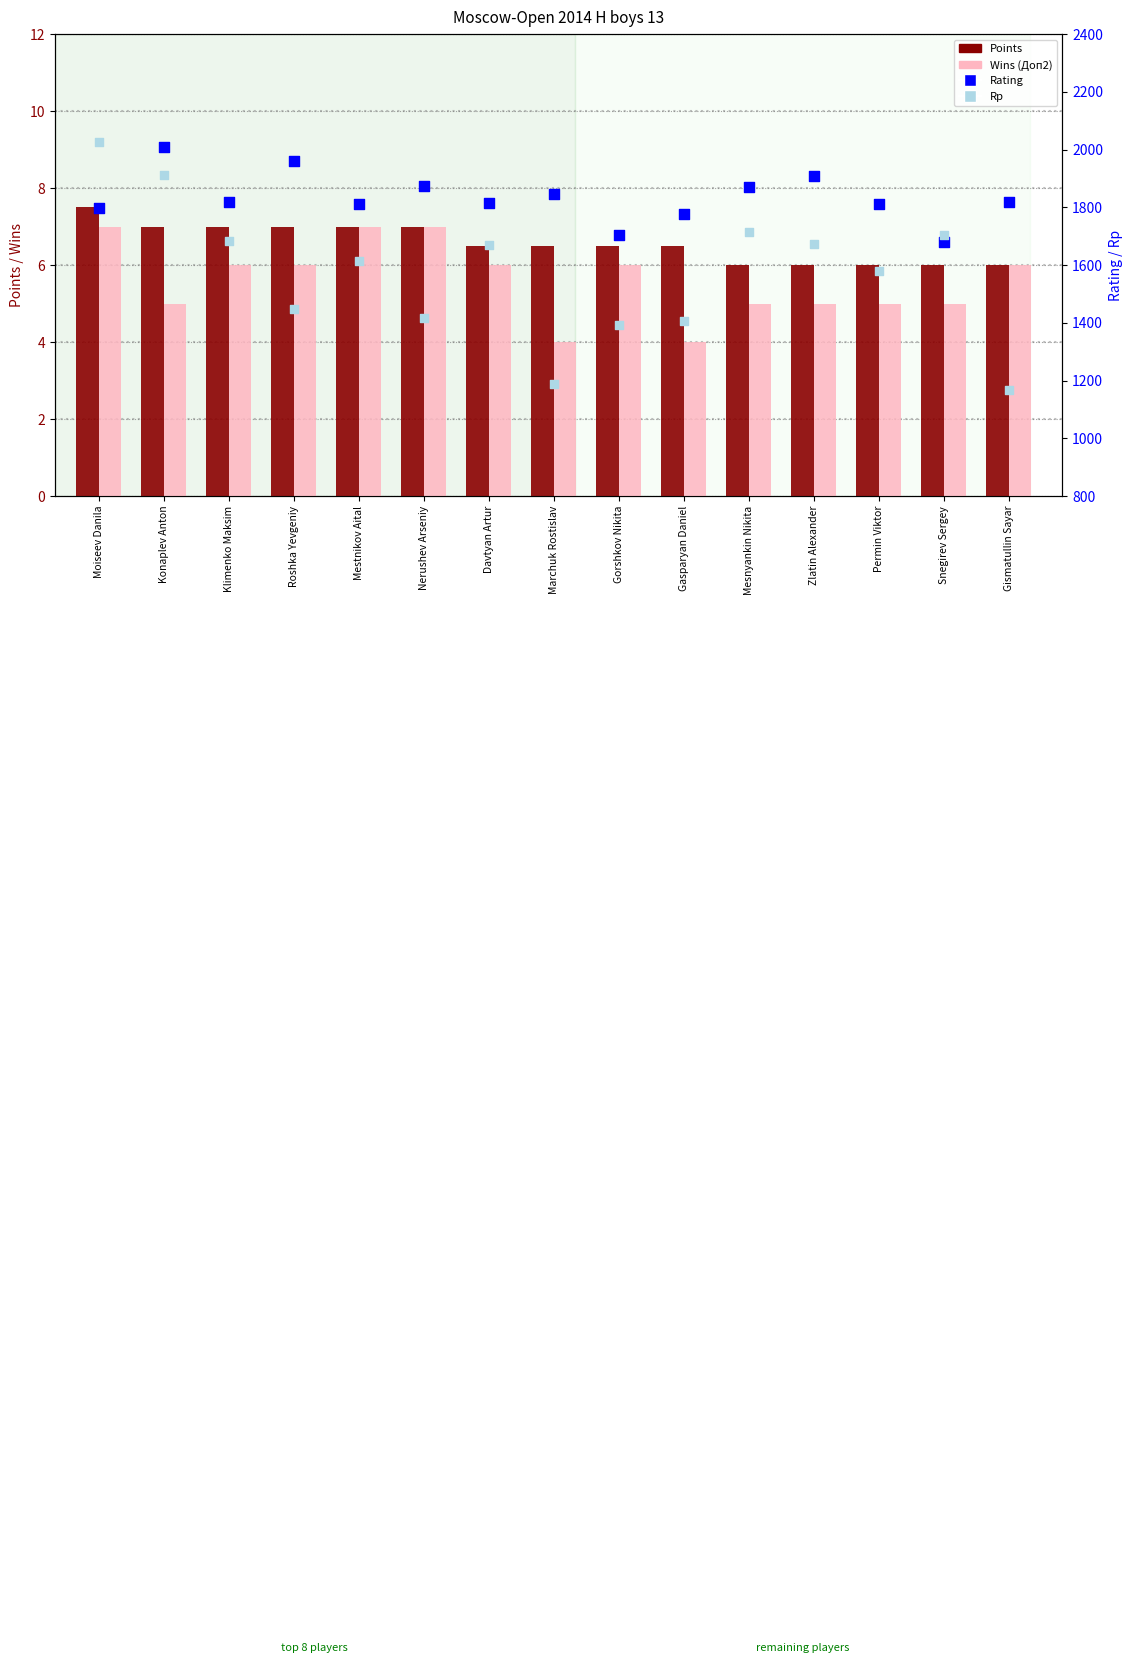

What is the total value across all series at Zlatin Alexander?

3590.0